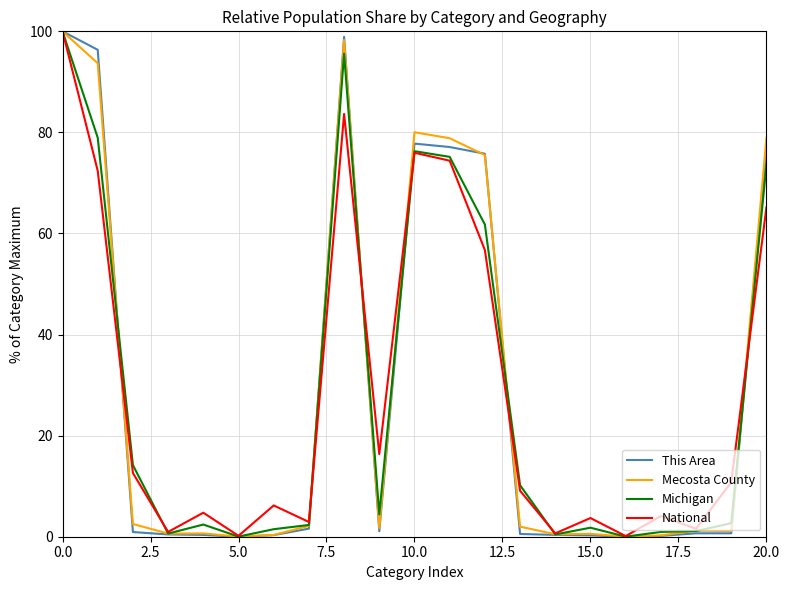

How many lines are shown in the chart?

4